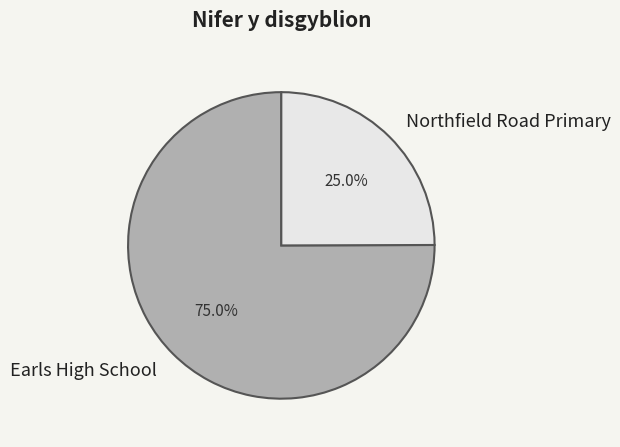

Is the sum of Earls High School and Northfield Road Primary greater than half?

Yes